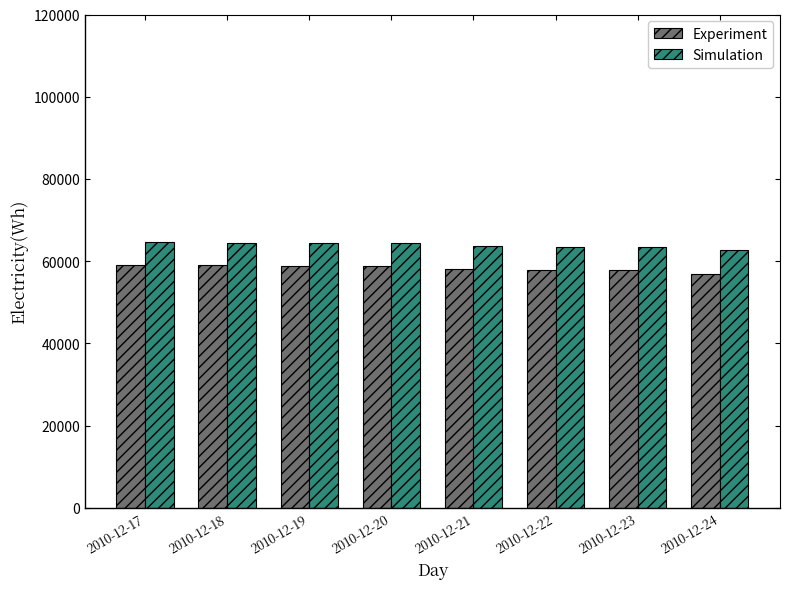

What value does the Simulation series have at 2010-12-20?

64388.3